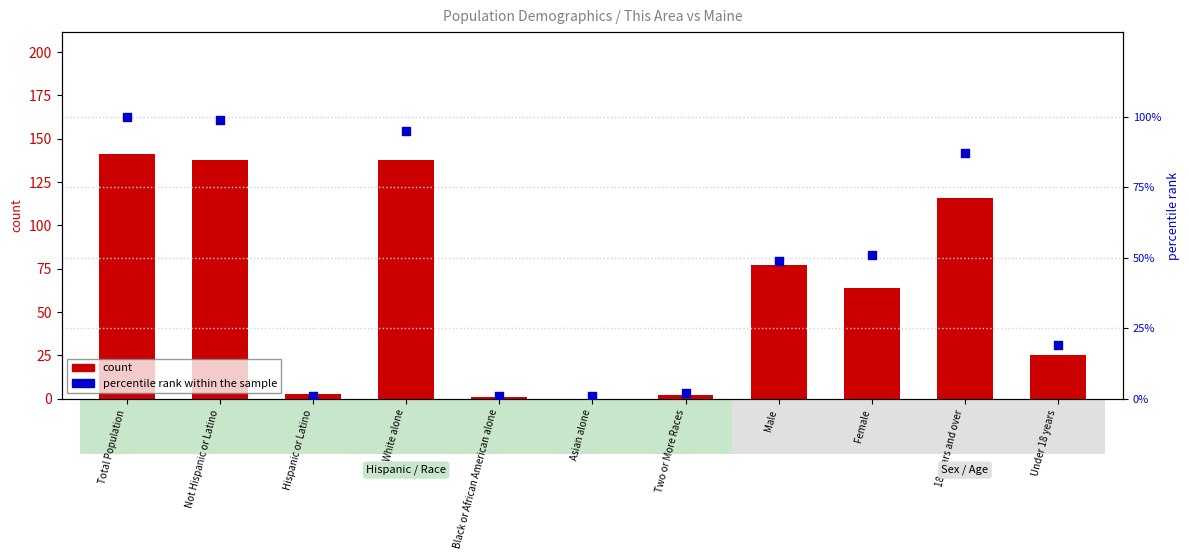

Which series has the largest total across all categories?

count